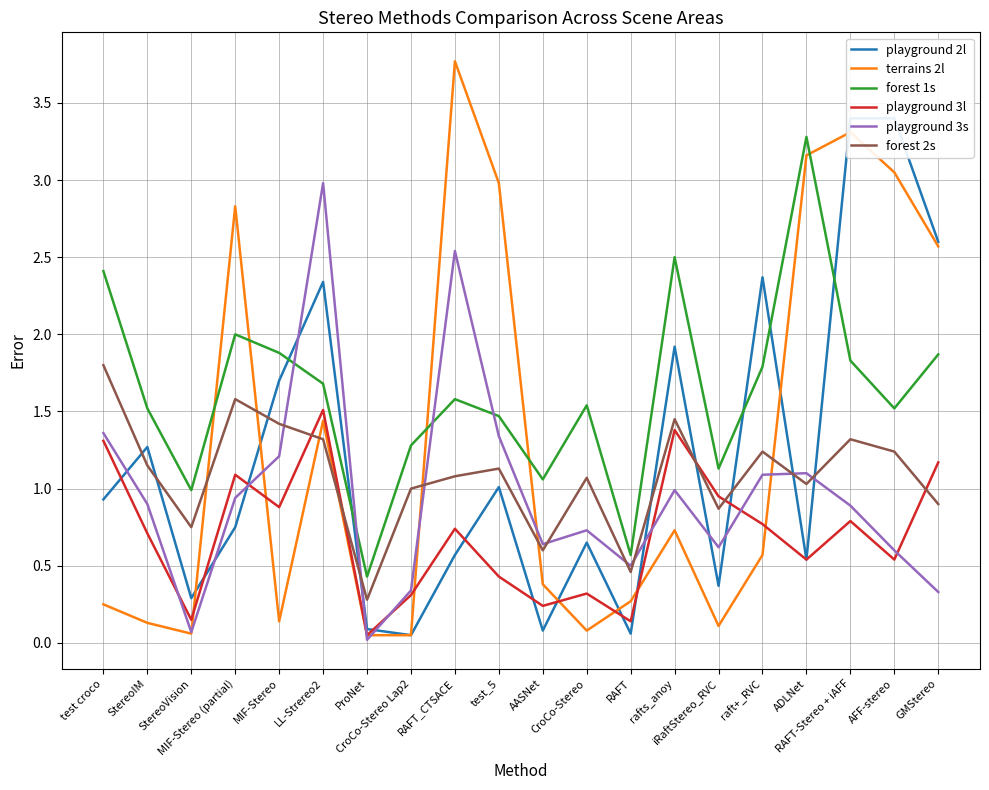

What is the label of the 5th point from the right?

raft+_RVC